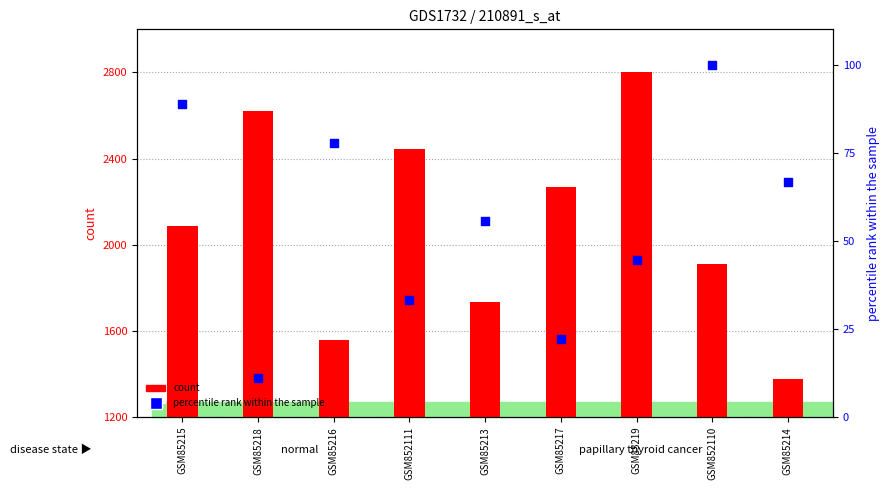

At which category is the sum across all series the highest?

GSM85219